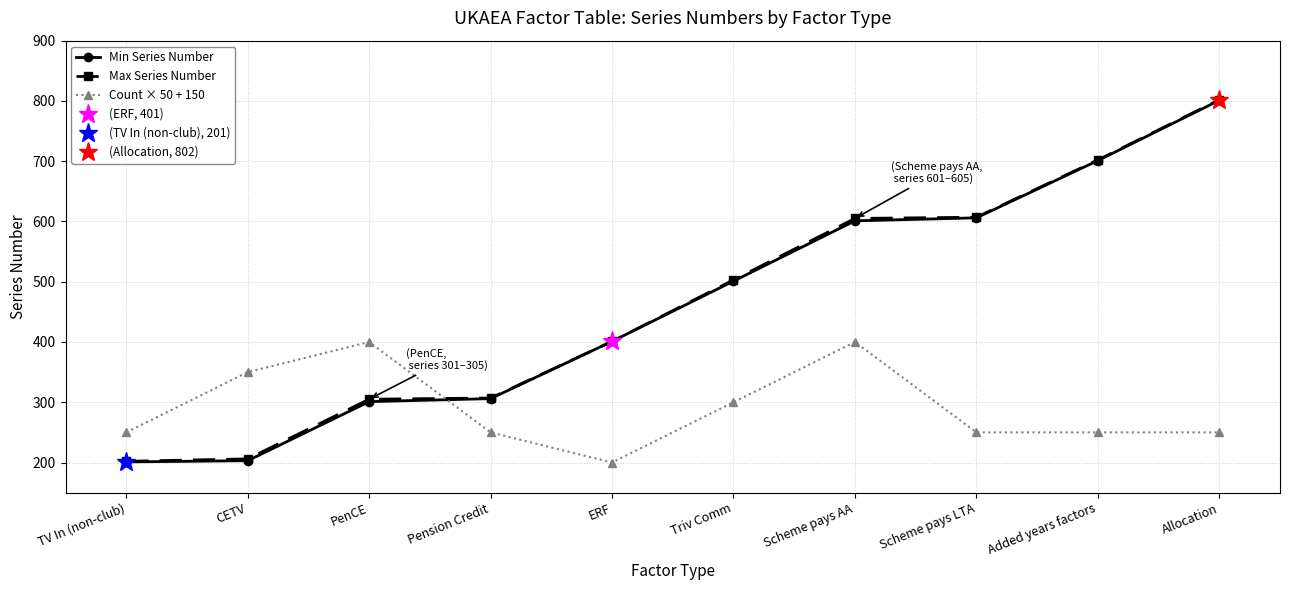

How many data points in Count × 50 + 150 are less than 250?

1